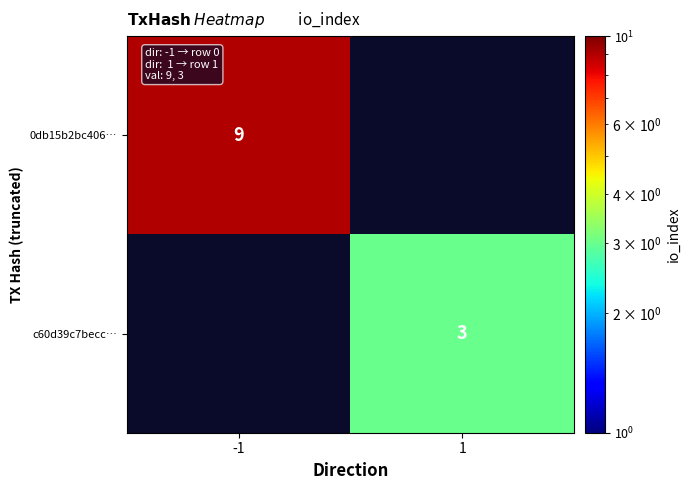

The value of 0db15b2bc406… at -1 is 16. True or false?

False